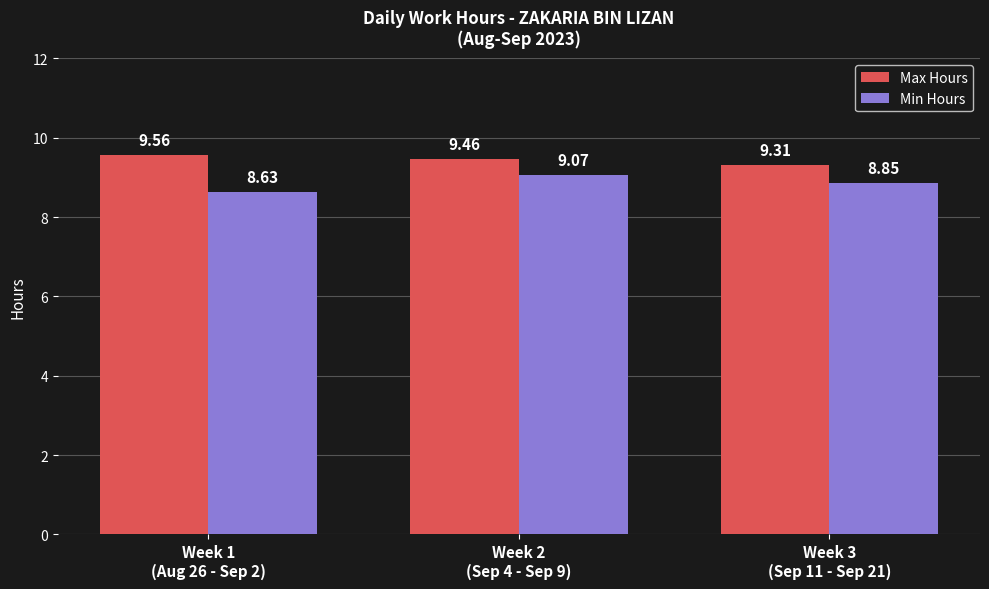

What is the label of the 1st bar from the right?

Week 3
(Sep 11 - Sep 21)